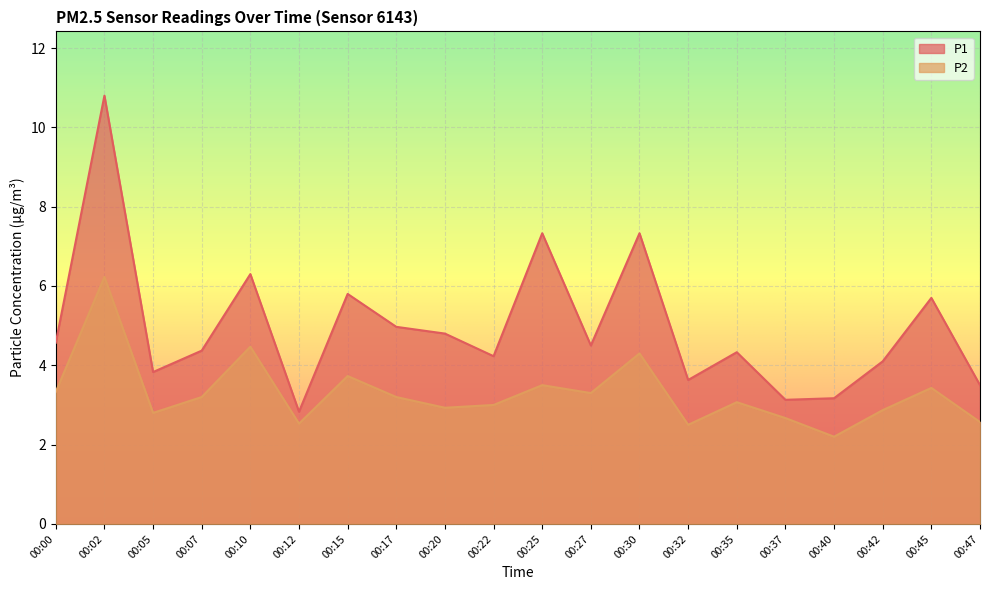

Does the chart display data point markers on the line(s)?

No